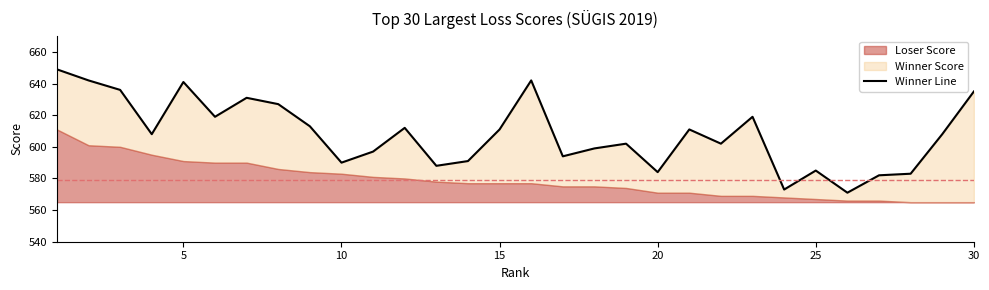

Approximately how many times larger is the value at 9 compared to 17?

1.0